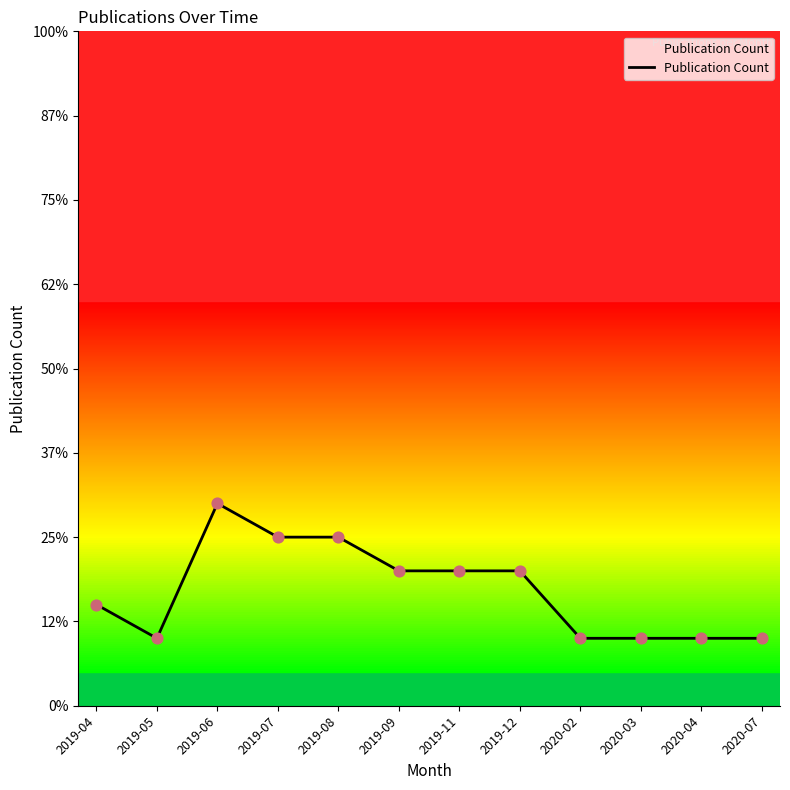

What is the change in value from 2019-09 to 2020-07?

-2